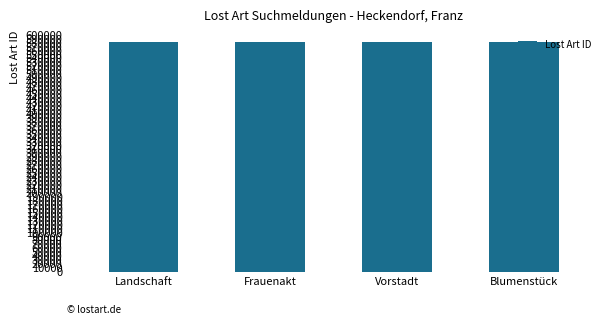

What is the smallest value displayed?

580173